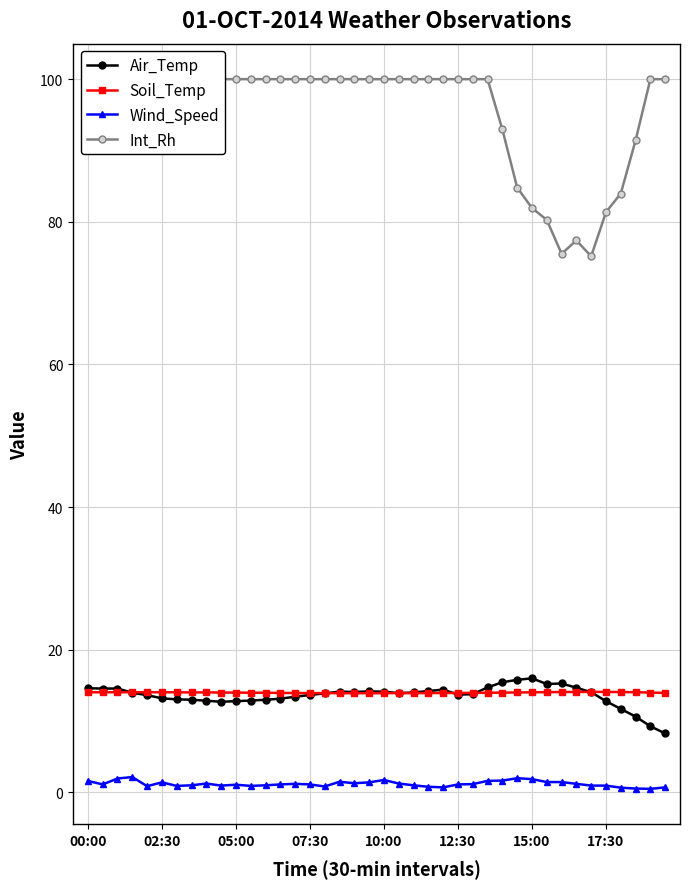

True or false: Air_Temp and Wind_Speed cross at least once.

False